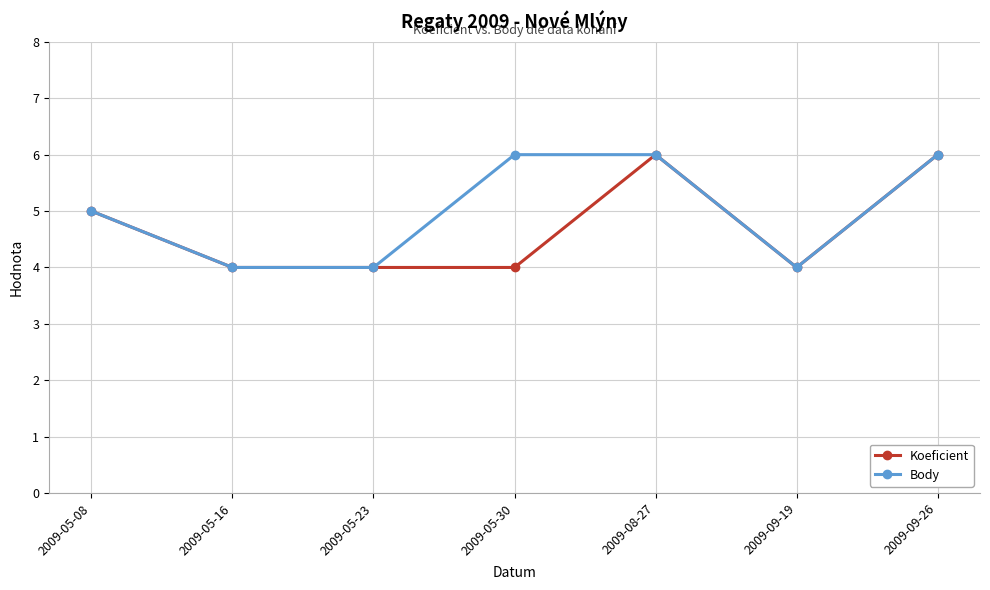

Reading left to right, transcribe all the data shown in this chart.

Koeficient: 2009-05-08=5	2009-05-16=4	2009-05-23=4	2009-05-30=4	2009-08-27=6	2009-09-19=4	2009-09-26=6
Body: 2009-05-08=5	2009-05-16=4	2009-05-23=4	2009-05-30=6	2009-08-27=6	2009-09-19=4	2009-09-26=6